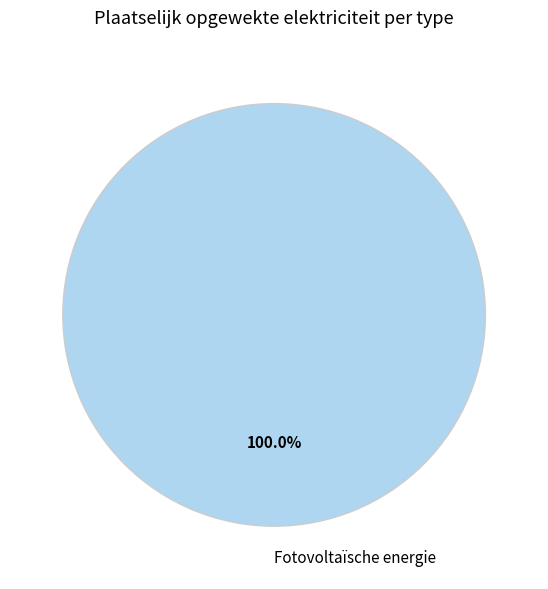

Is there any slice that represents more than half of the pie?

Yes